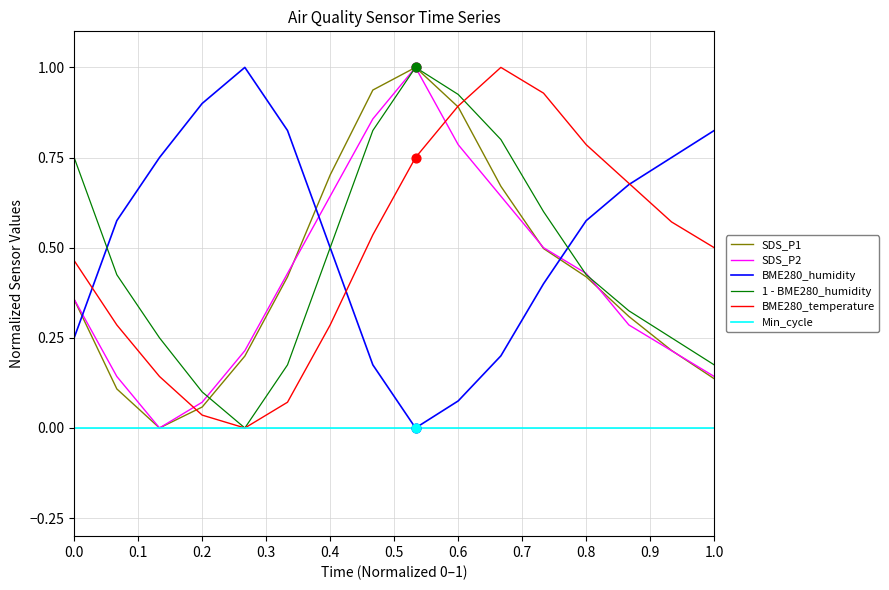

Which series has the largest total across all categories?

BME280_humidity